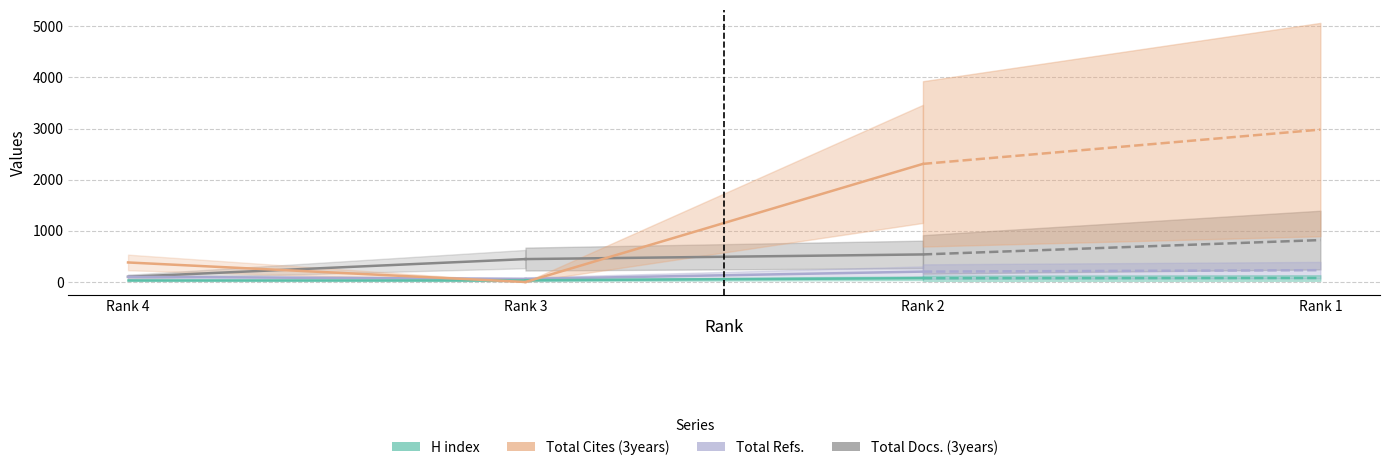

The value of Total Refs. at Rank 4 is 100. True or false?

True